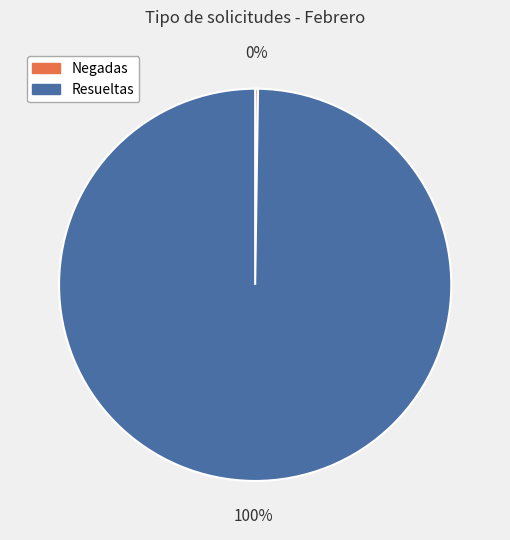

Which slice is the largest?

Resueltas